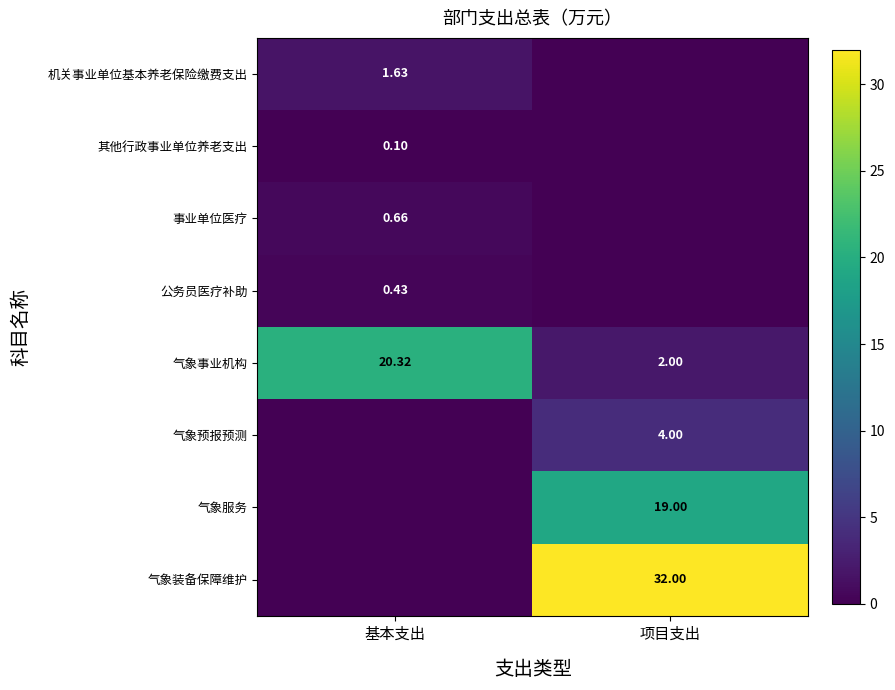

Rank the categories by 公务员医疗补助 value from lowest to highest.

项目支出, 基本支出